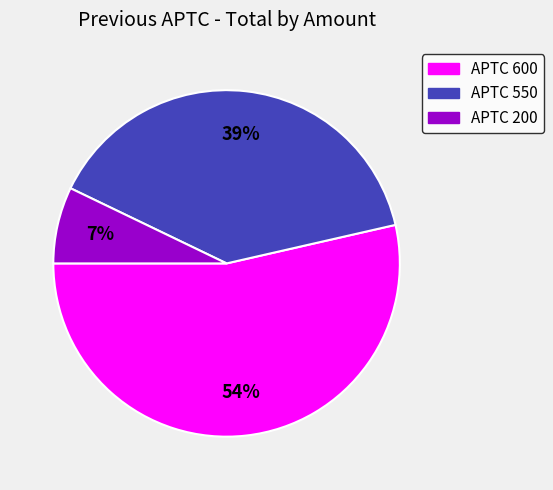

Count the number of slices in the pie.

3